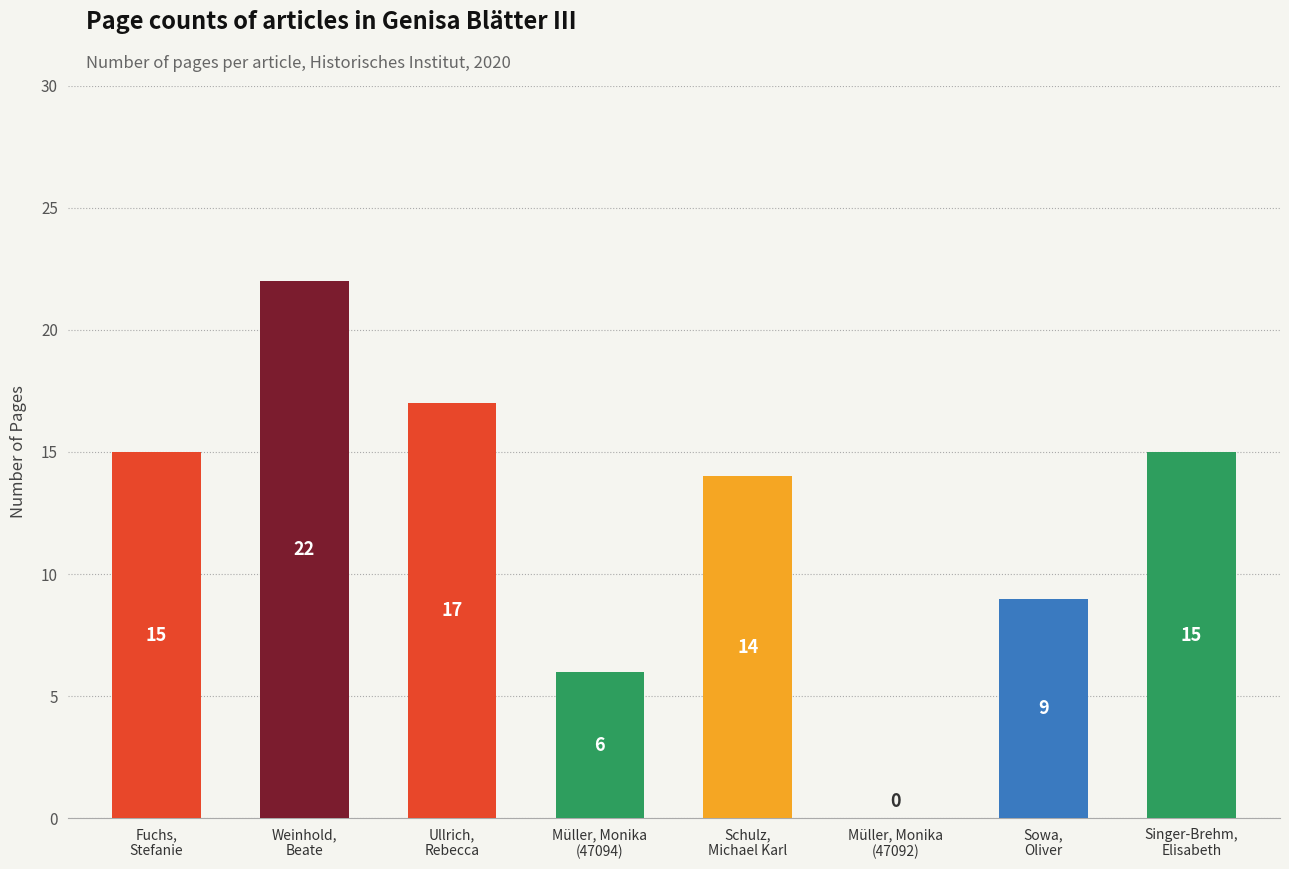

What is the maximum value shown in the chart?

22